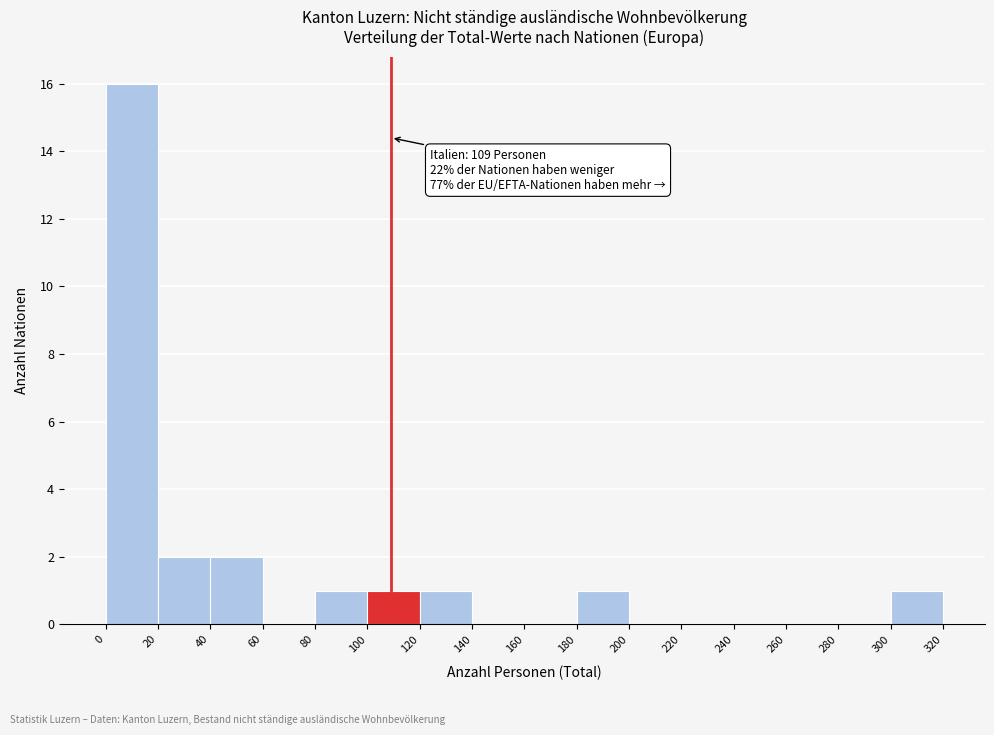

Over which range of the x-axis is the bar tallest?

0 to 20